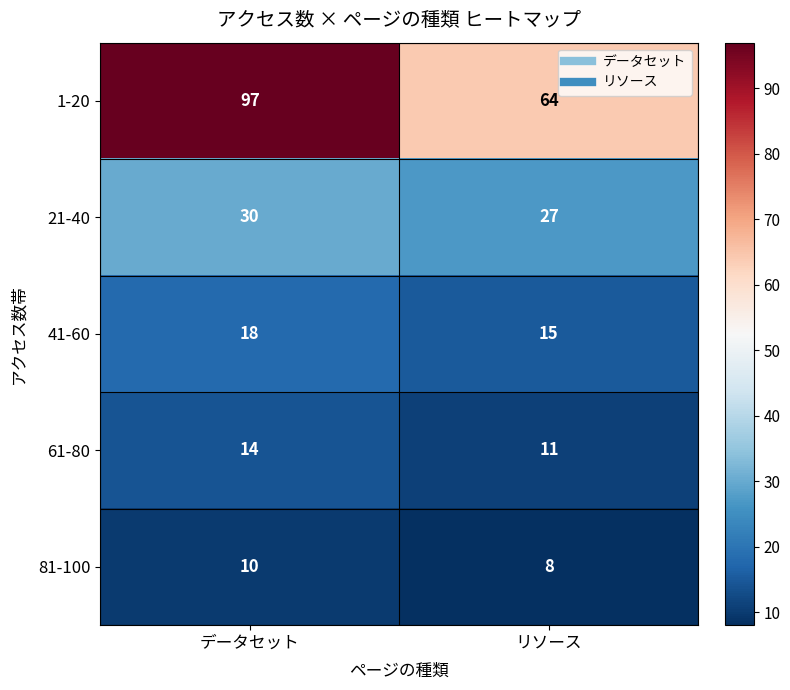

Count the number of categories in the chart.

2